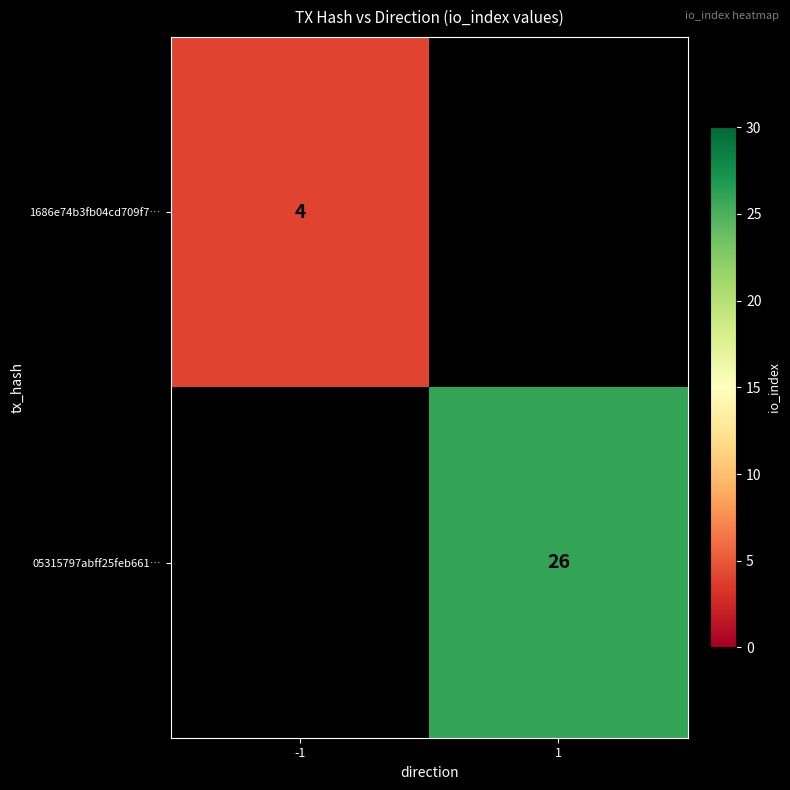

The value of 1686e74b3fb04cd709f7… at -1 is 1. True or false?

False